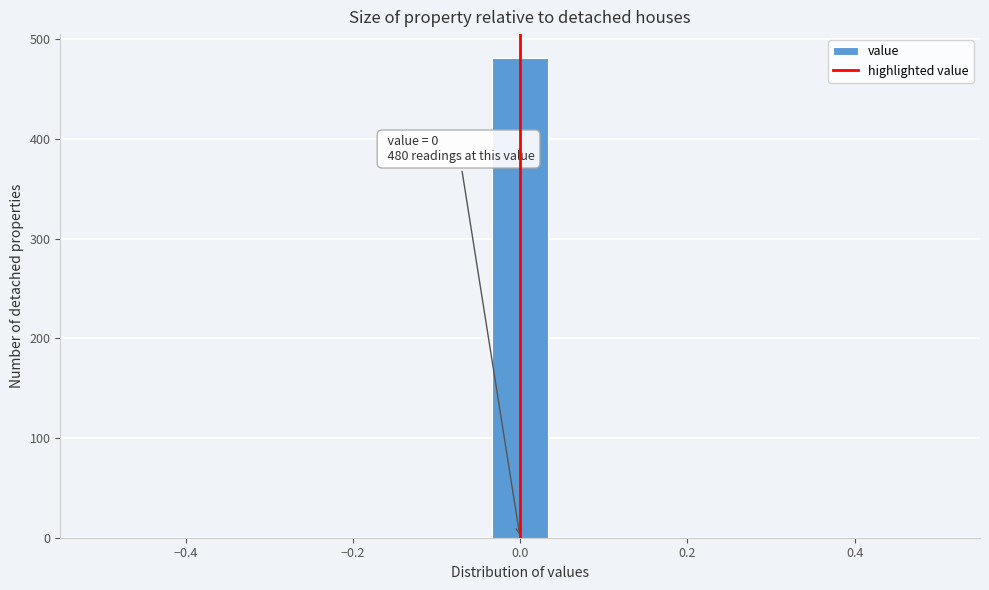

Around what value on the x-axis is the tallest bar? Give the approximate position of its centre, as read against the axis.

0.00